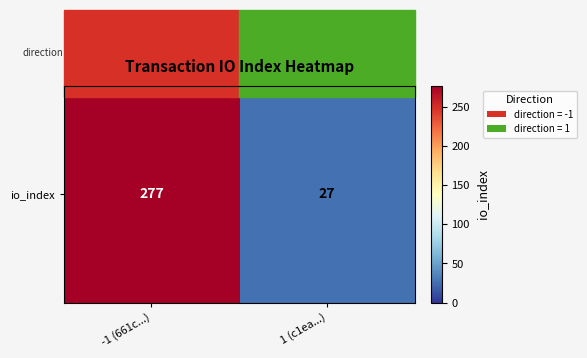

What is the sum of the values at 1 (c1ea...) and -1 (661c...)?

304